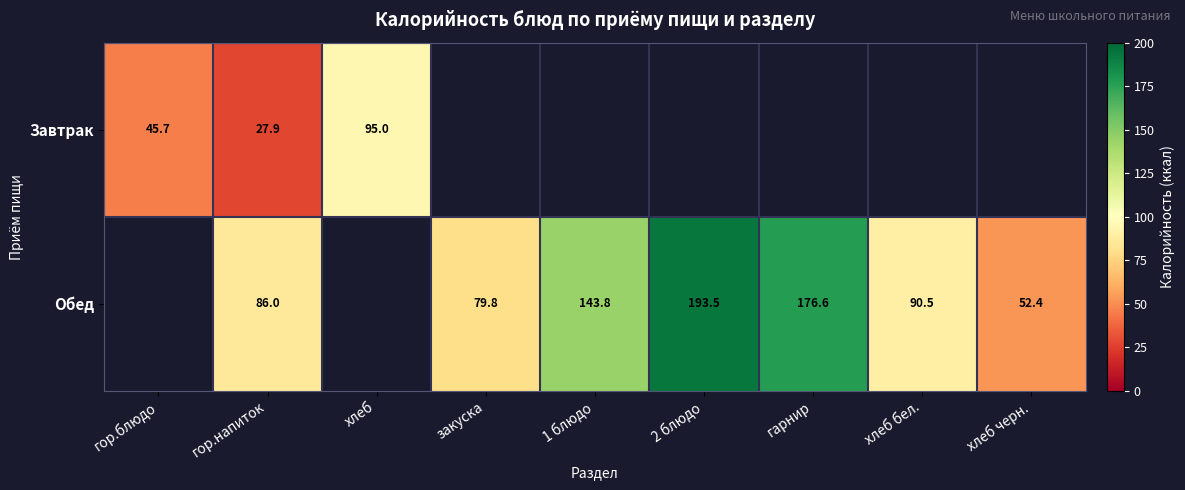

At which category is the sum across all series the highest?

гор.напиток